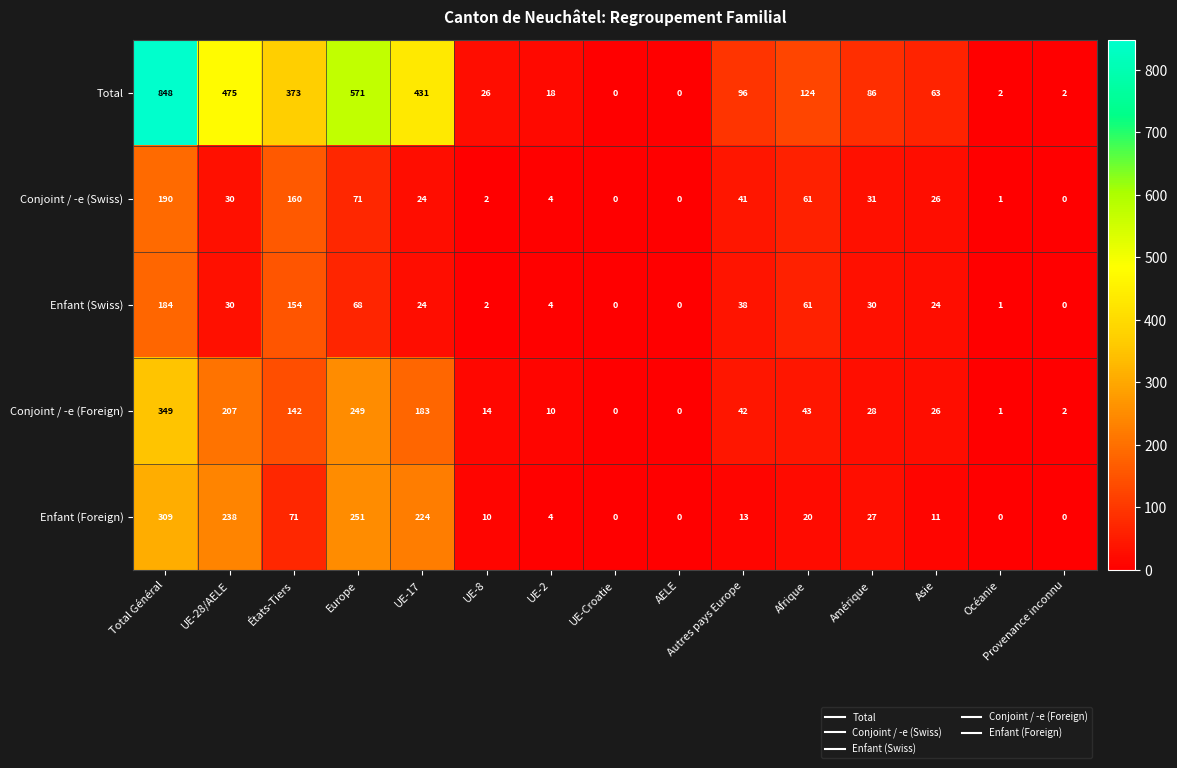

Which series changed the most between États-Tiers and UE-17?

Enfant (Foreign)